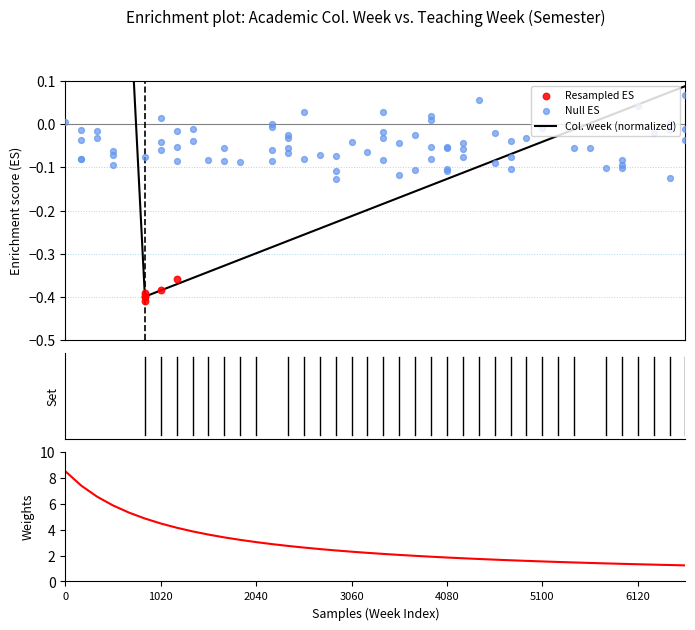

Which has a higher value, 13 or 18?

18